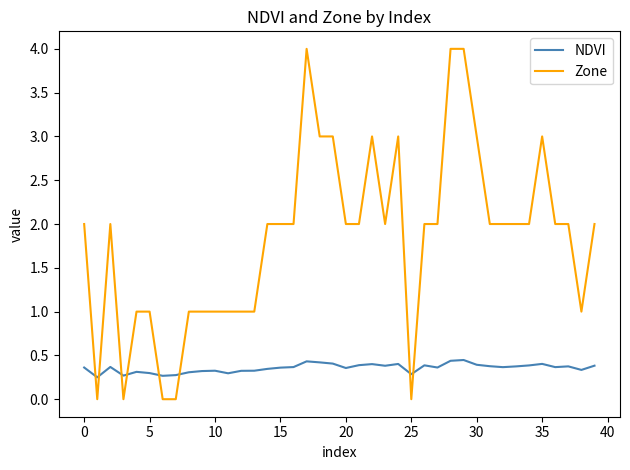

Which series has the largest total across all categories?

Zone